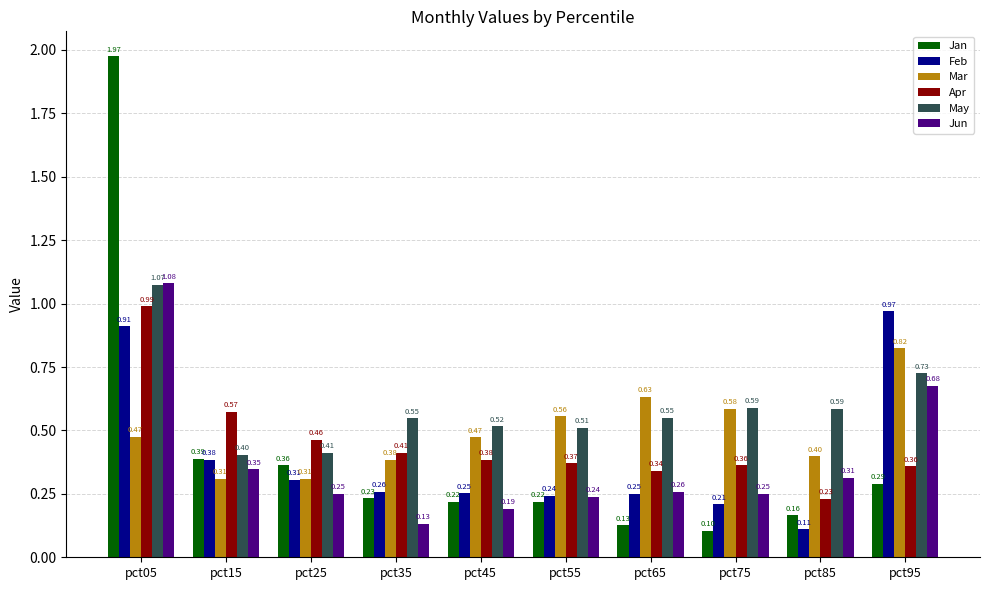

Which series changed the most between pct35 and pct95?

Feb